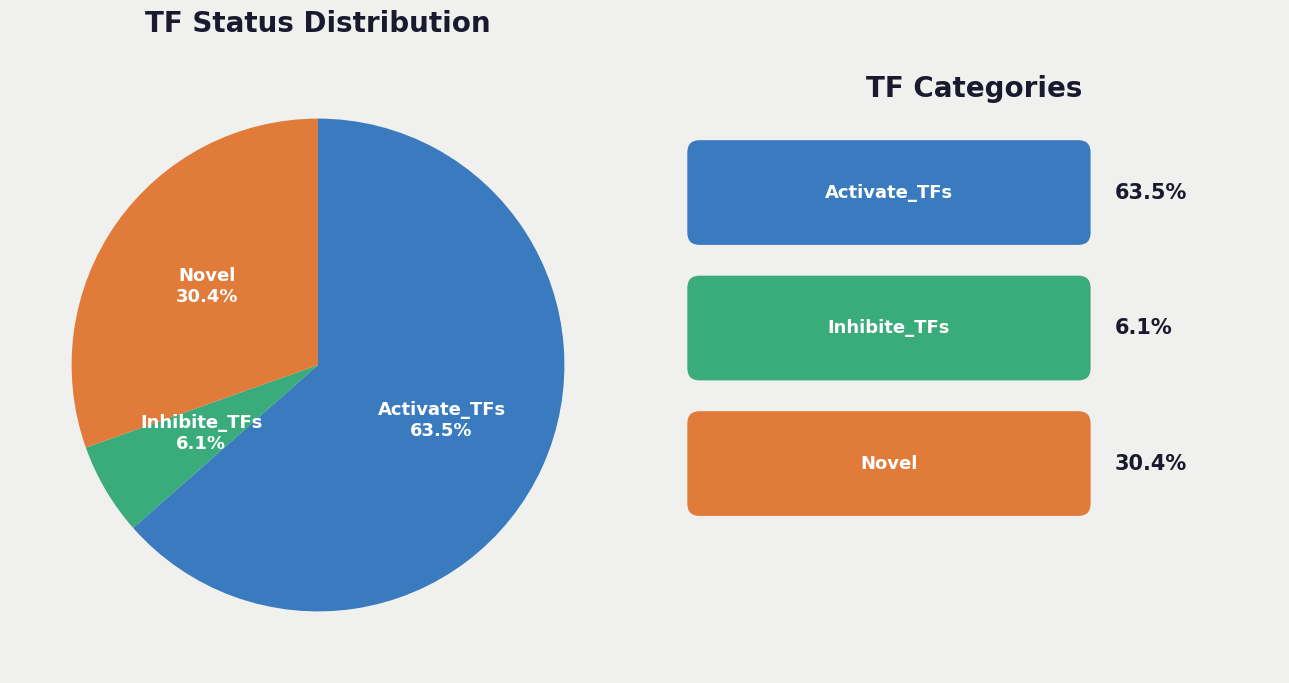

How many slices are in this pie chart?

3